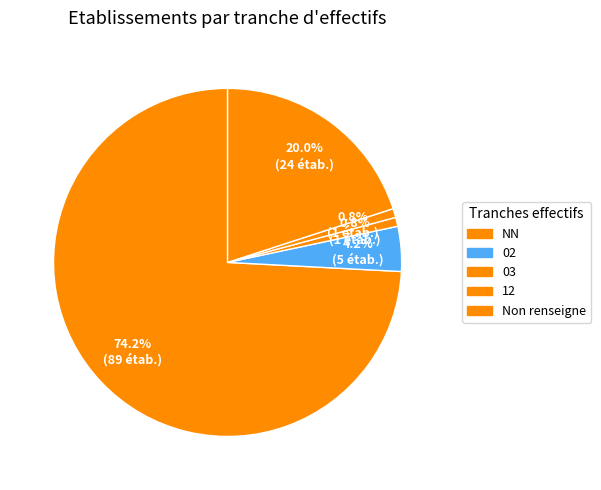

To the nearest percent, what is the average slice percentage?

20%